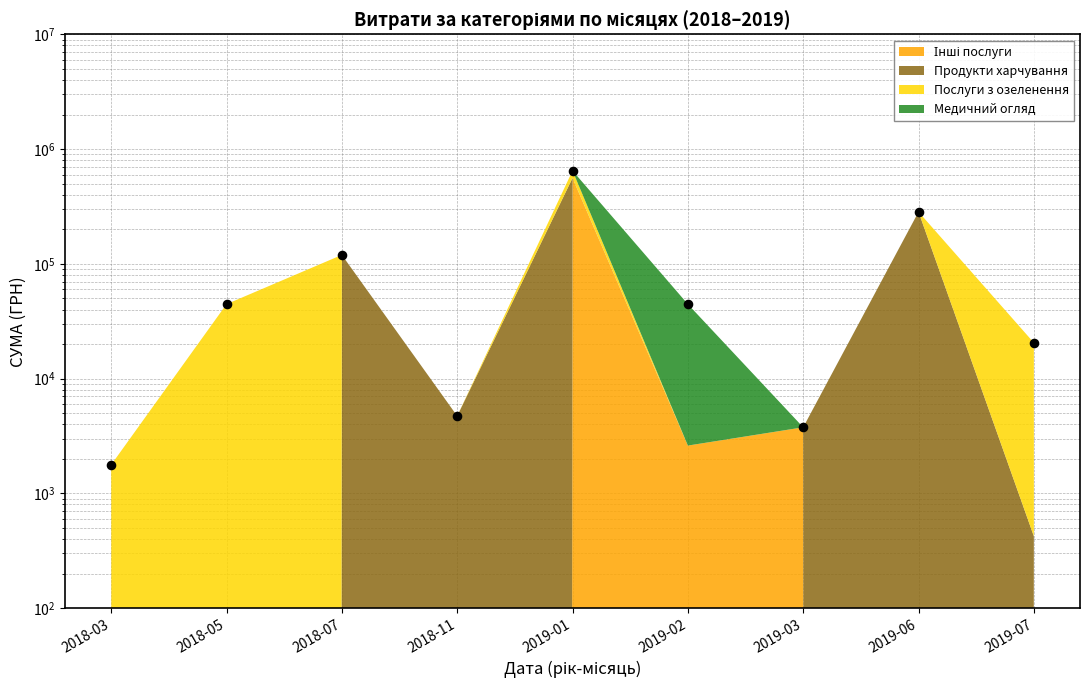

What is the change in value from 2018-05 to 2019-03?

-40781.0